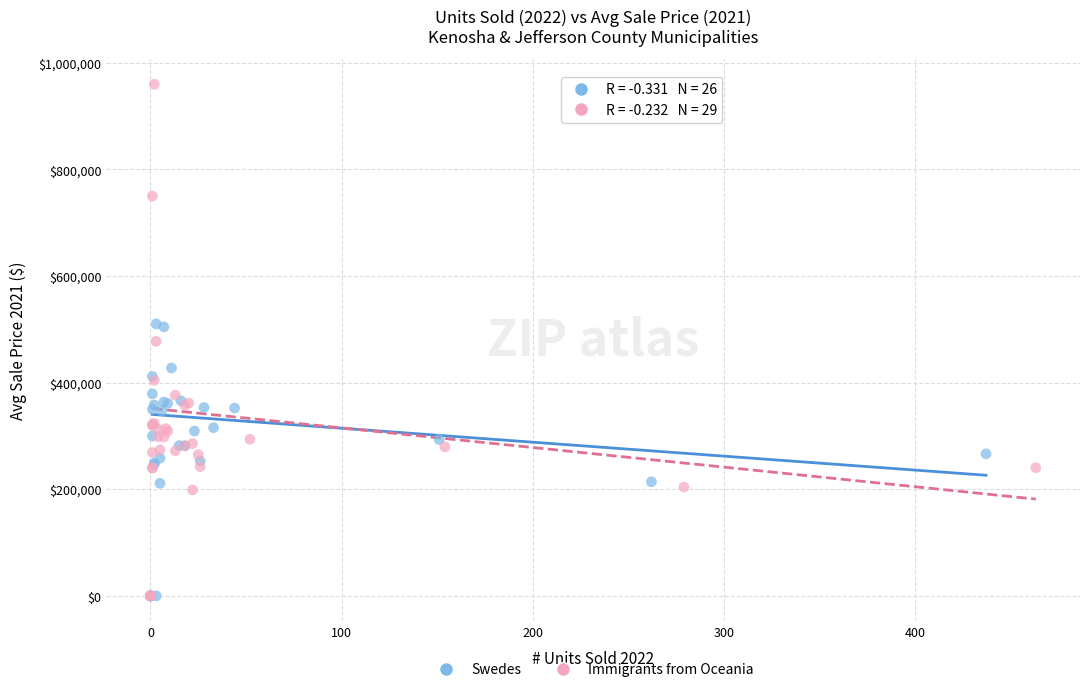

Which series has the widest spread of Y values?

Immigrants from Oceania